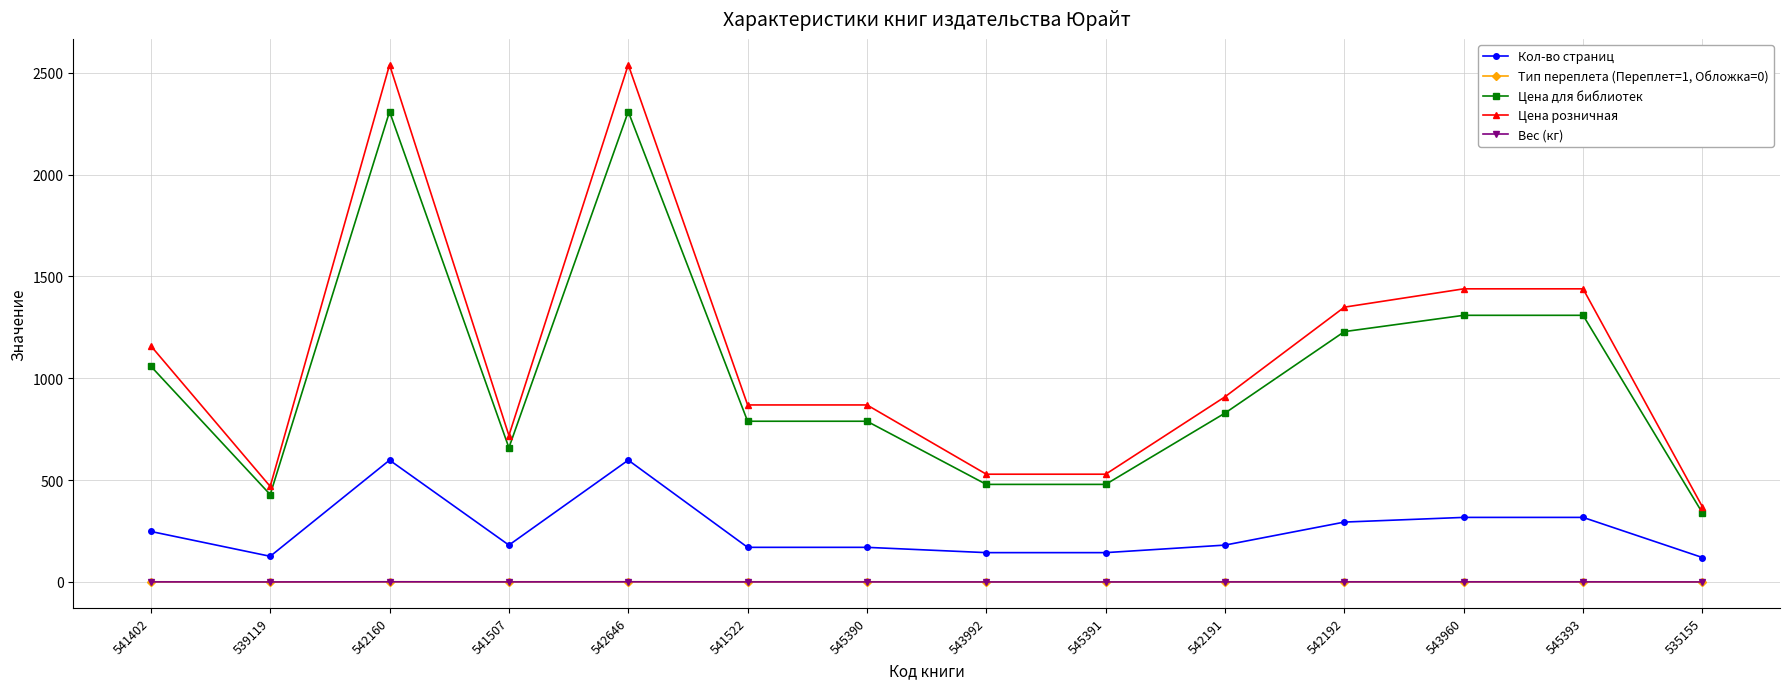

What position from the right is 542160?

12